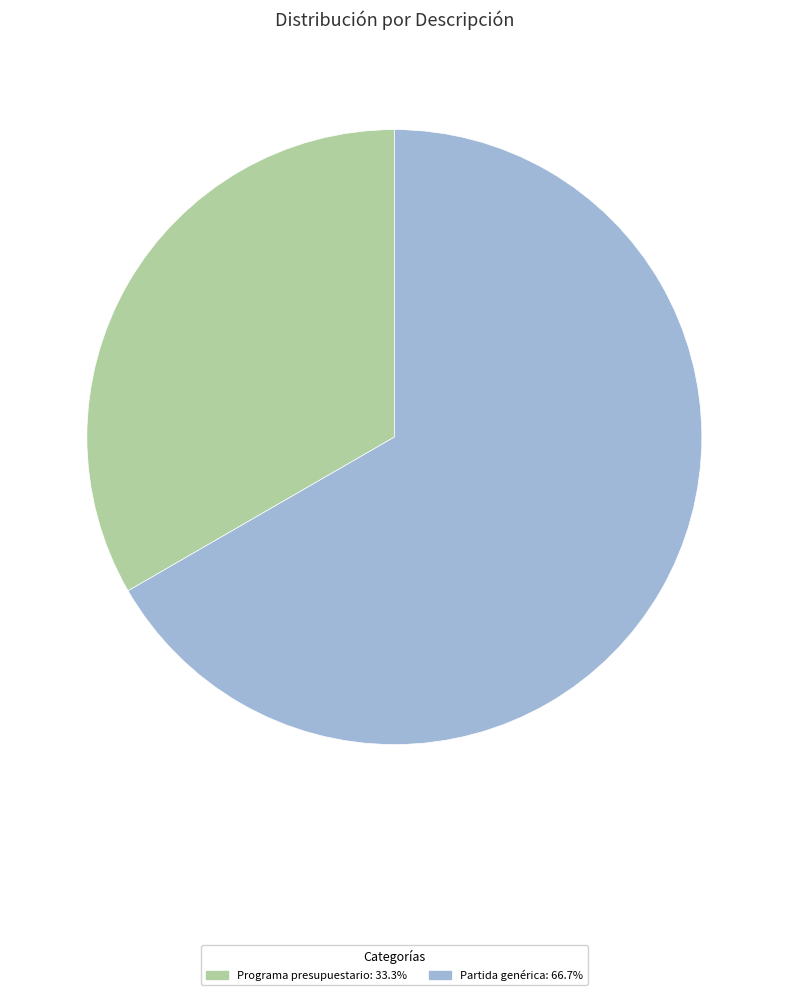

Does Programa presupuestario account for over 50% of the chart?

No